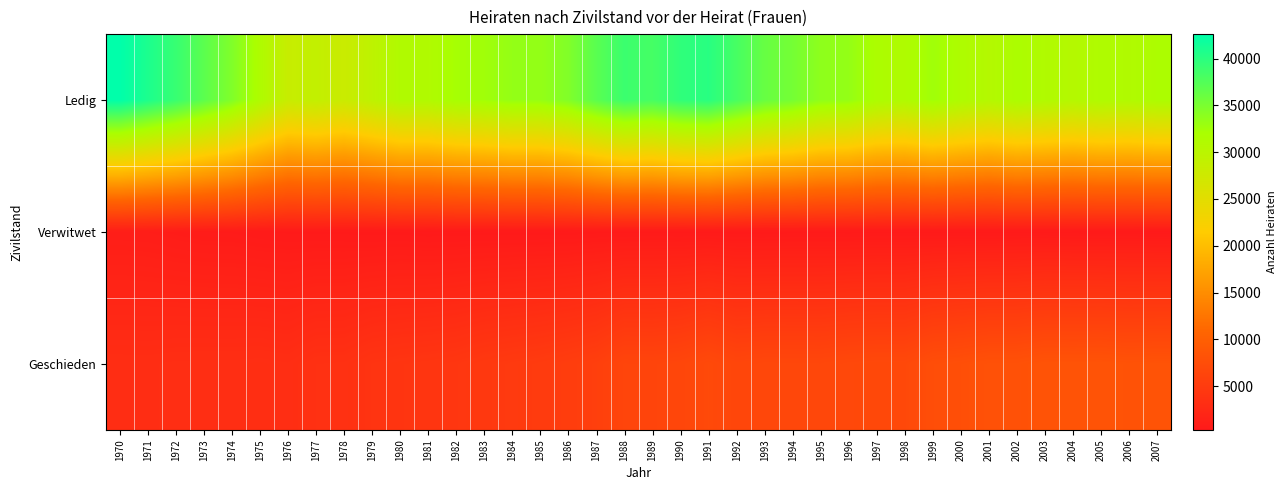

List the series in order of their overall mean, lowest first.

Verwitwet, Geschieden, Ledig